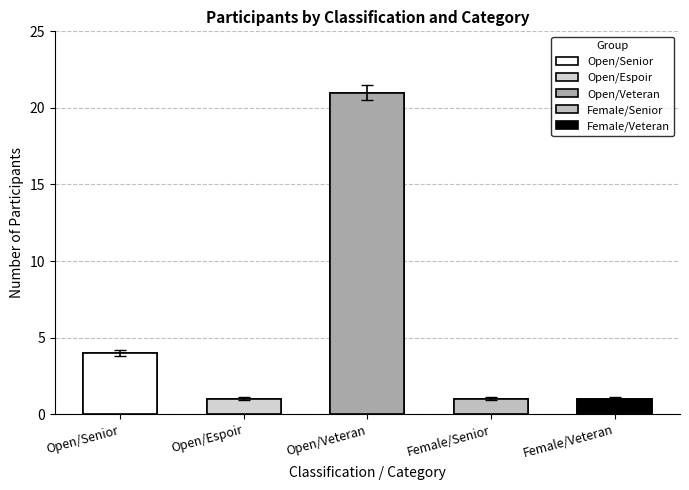

Count the number of values greater than 7.

1